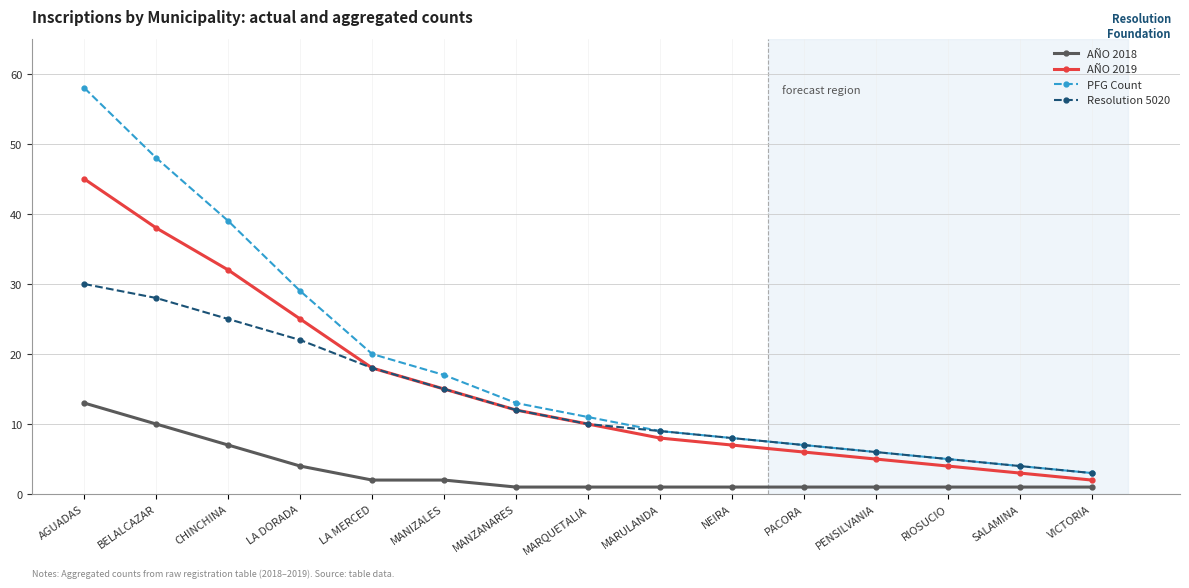

True or false: AÑO 2019 and PFG Count intersect in this chart.

False